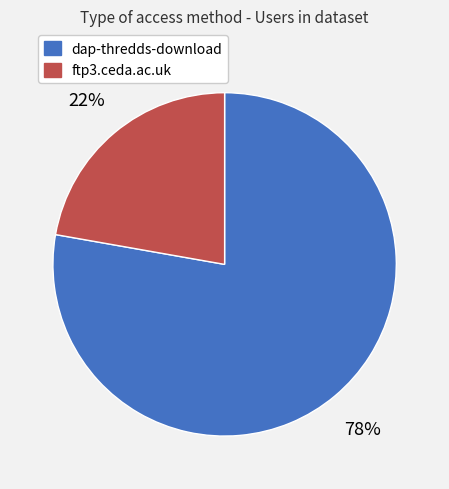

Which has a higher value, ftp3.ceda.ac.uk or dap-thredds-download?

dap-thredds-download